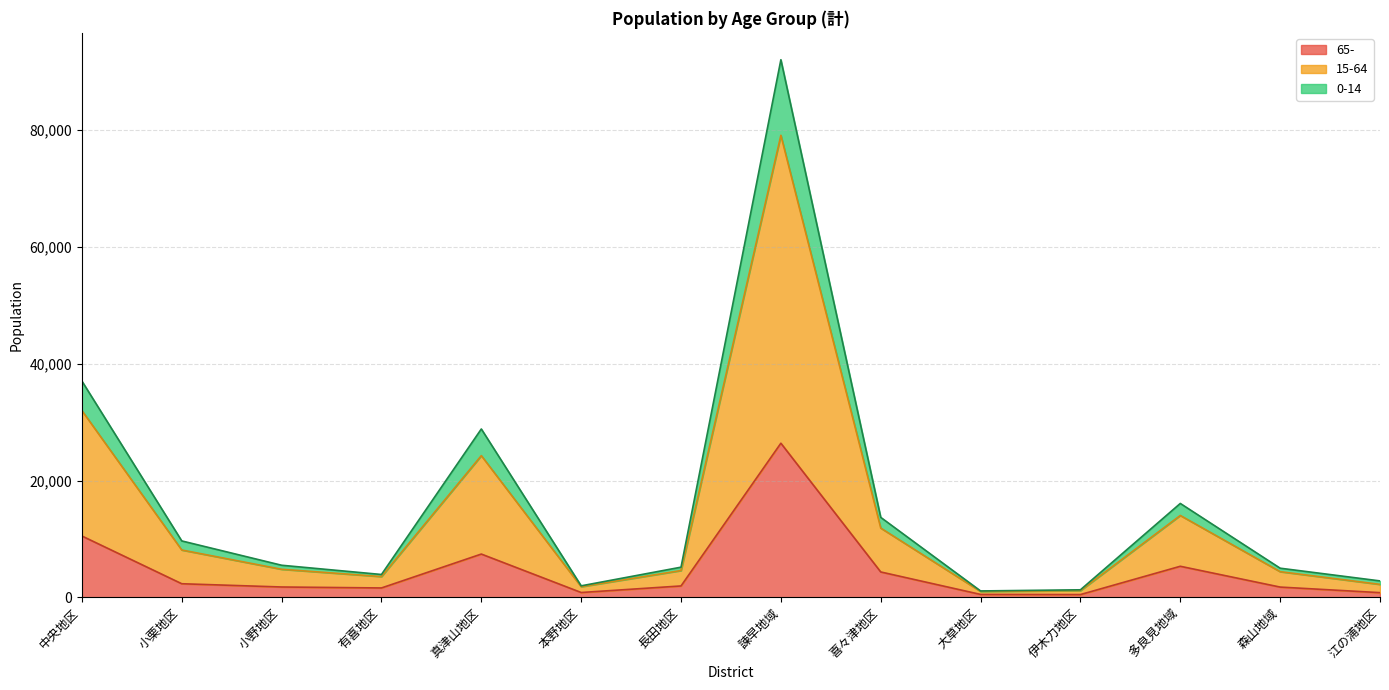

Which category has the lowest value in the 0-14 series?

大草地区